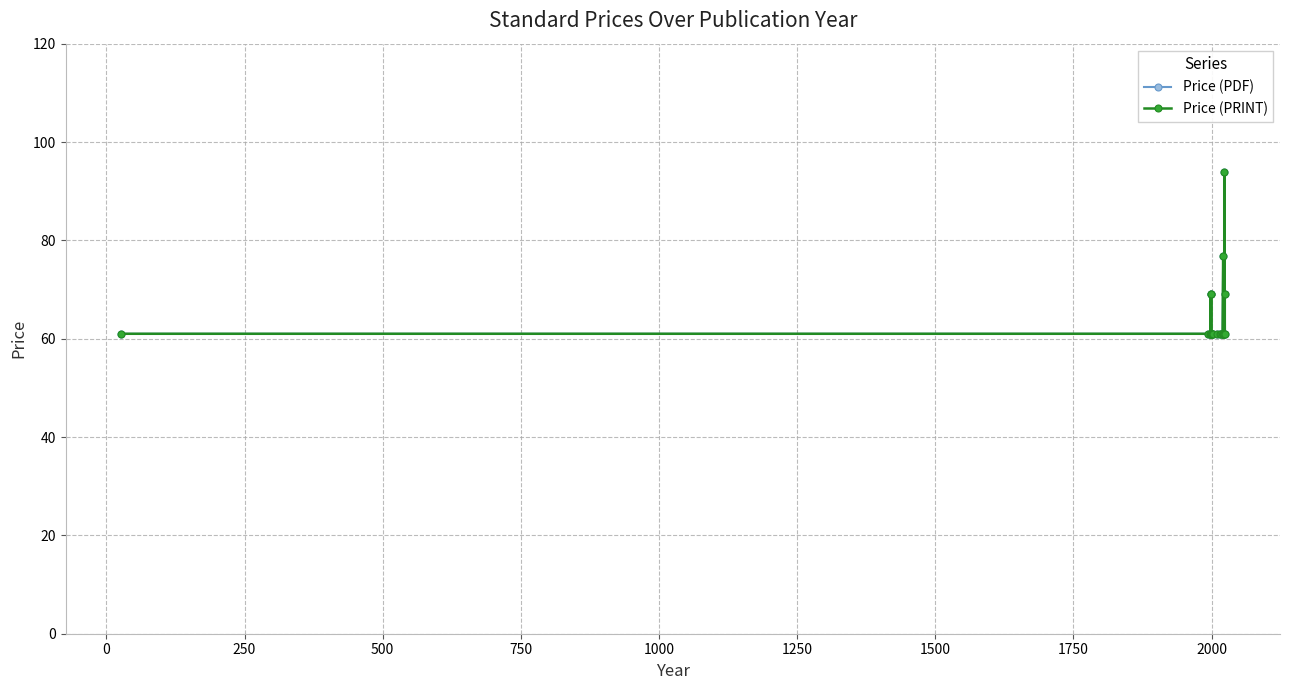

How many interior local valleys does the Price (PDF) series have?

2